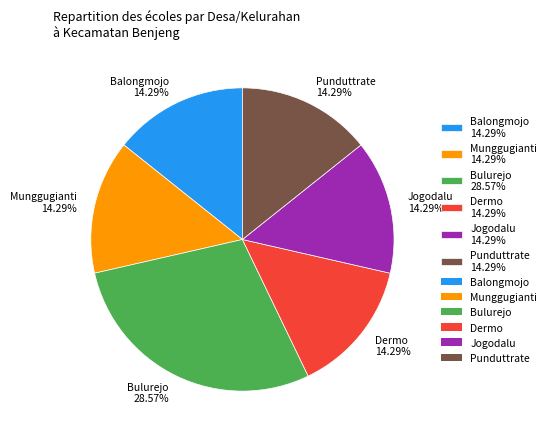

What is the largest slice in the pie chart?

Bulurejo